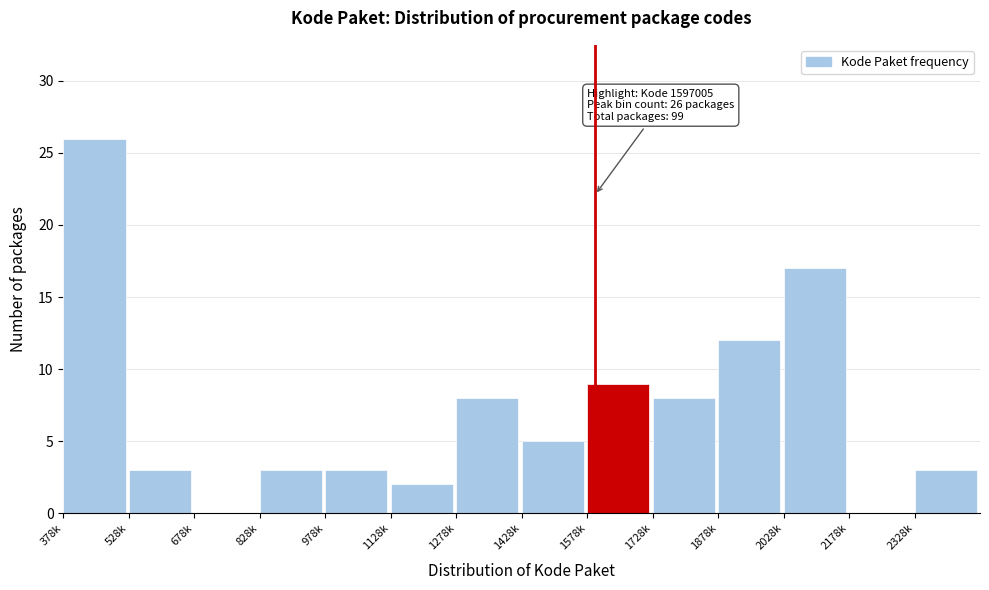

Reading left to right, extract all data points from this chart.

378k=26	528k=3	678k=0	828k=3	978k=3	1128k=2	1278k=8	1428k=5	1578k=9	1728k=8	1878k=12	2028k=17	2178k=0	2328k=3